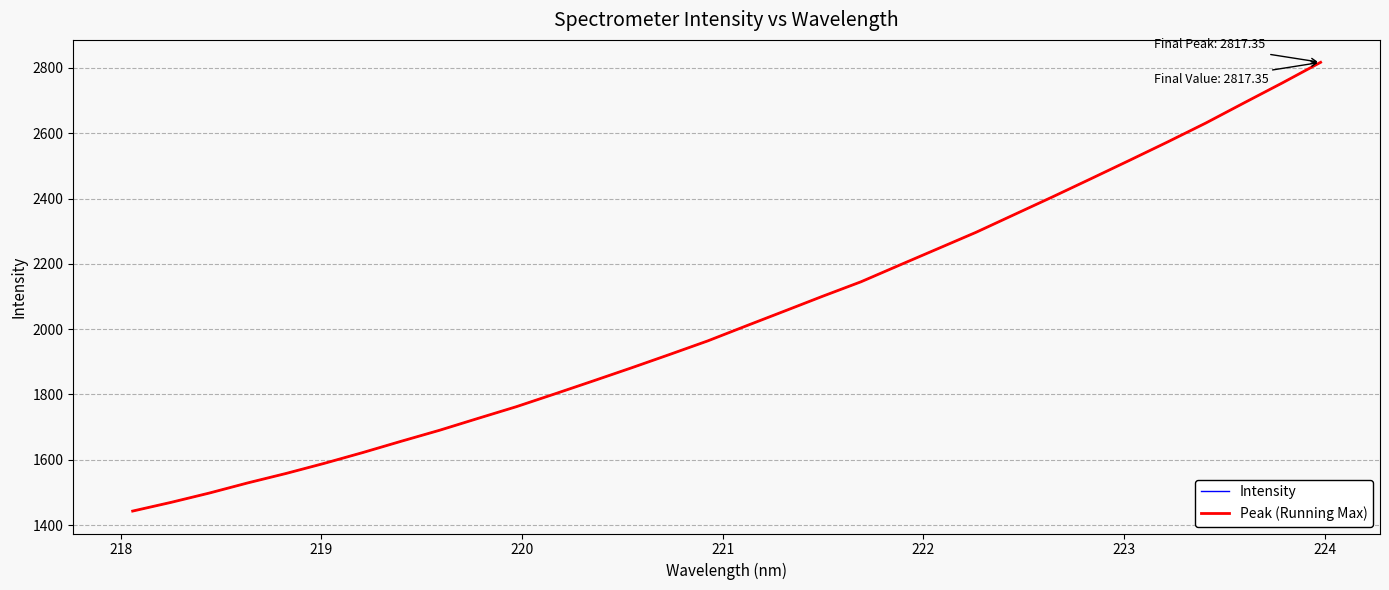

True or false: Peak (Running Max) and Intensity cross at least once.

False